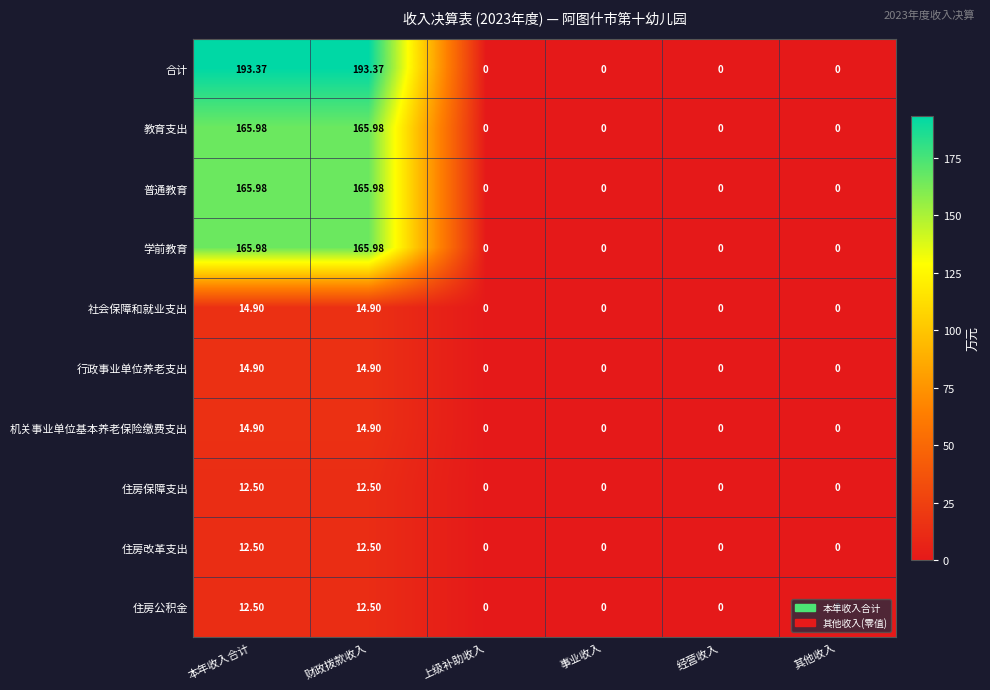

Which series has the largest range (max minus min)?

合计